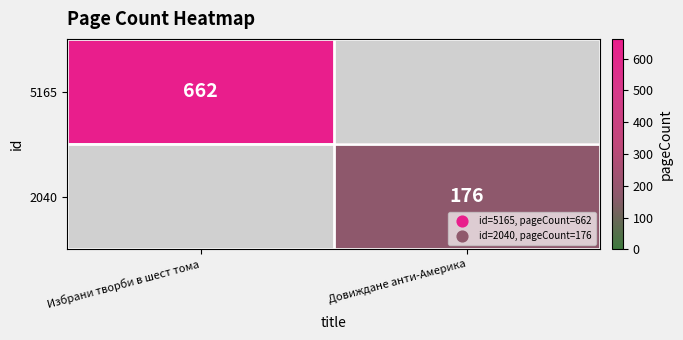

Count the number of categories in the chart.

2